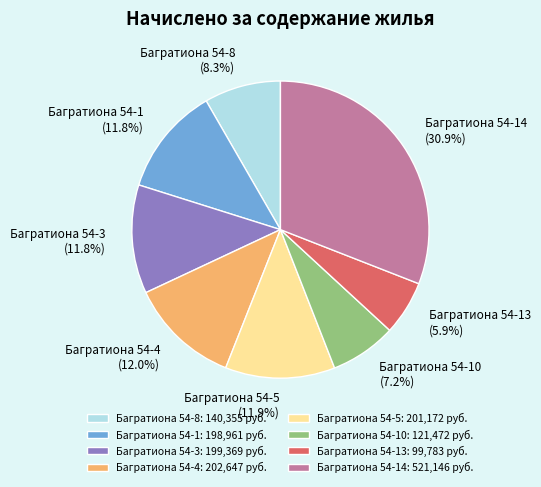

To the nearest percent, what portion does Багратиона 54-4 represent?

12%